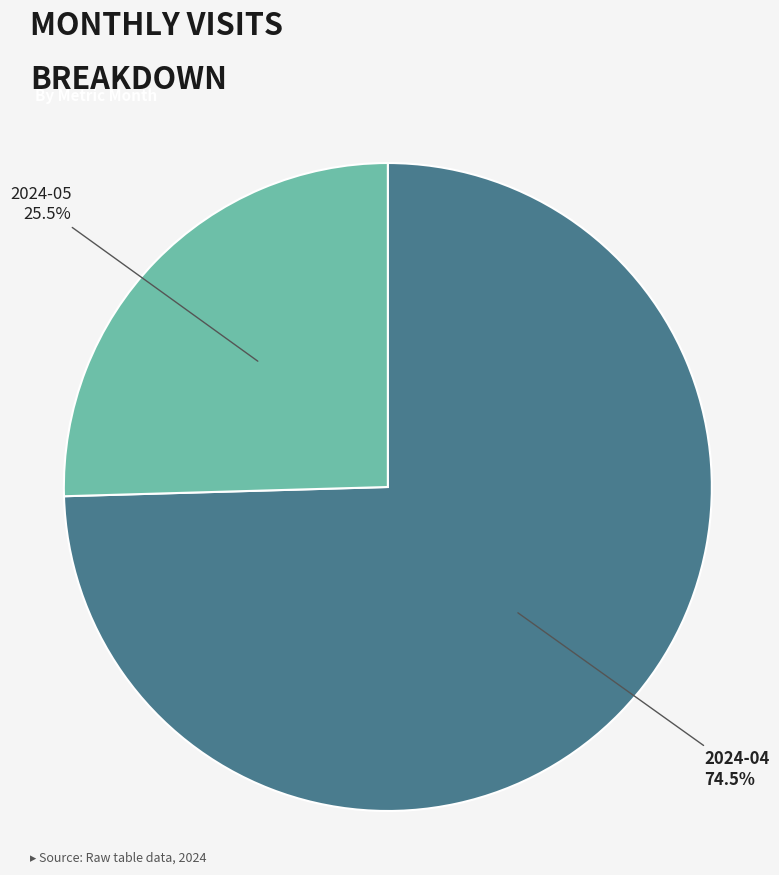

Which category has the biggest portion of the pie?

2024-04